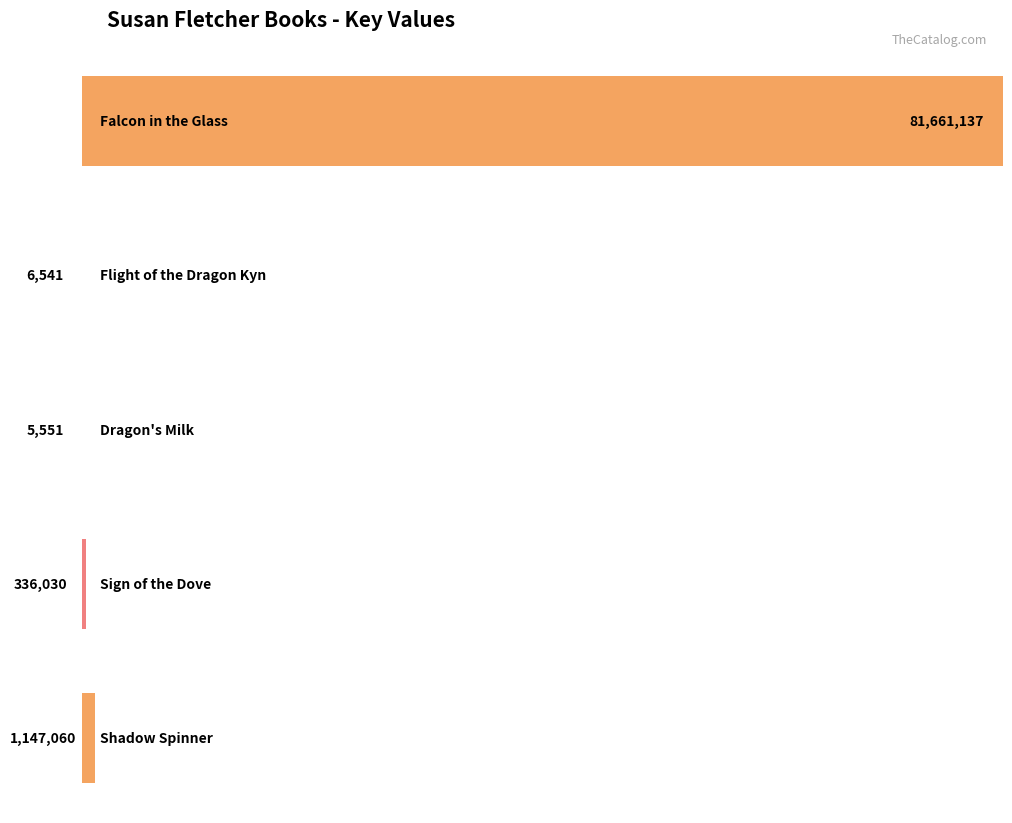

What is the value of the 5th bar from the left?

1147060